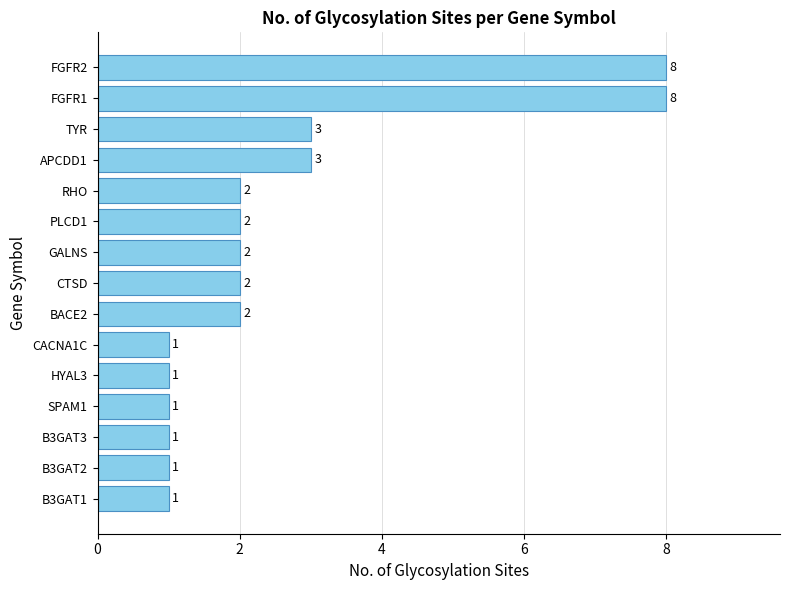

Reading bottom to top, transcribe all the data shown in this chart.

1	1	1	1	1	1	2	2	2	2	2	3	3	8	8